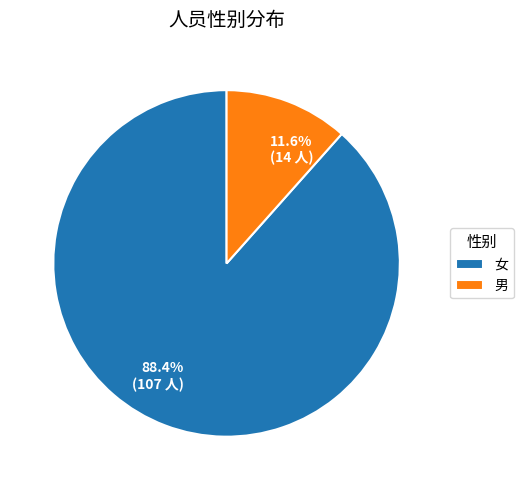

Count the number of slices in the pie.

2